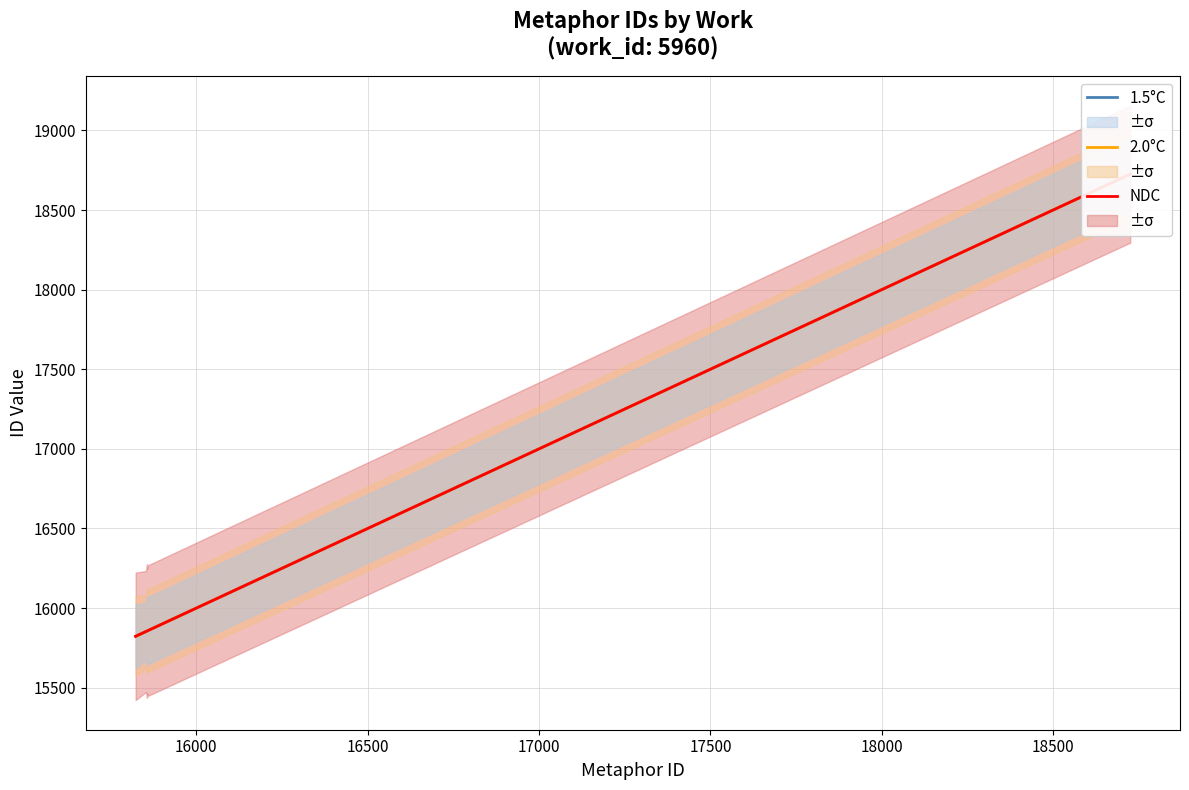

How many lines are shown in the chart?

3